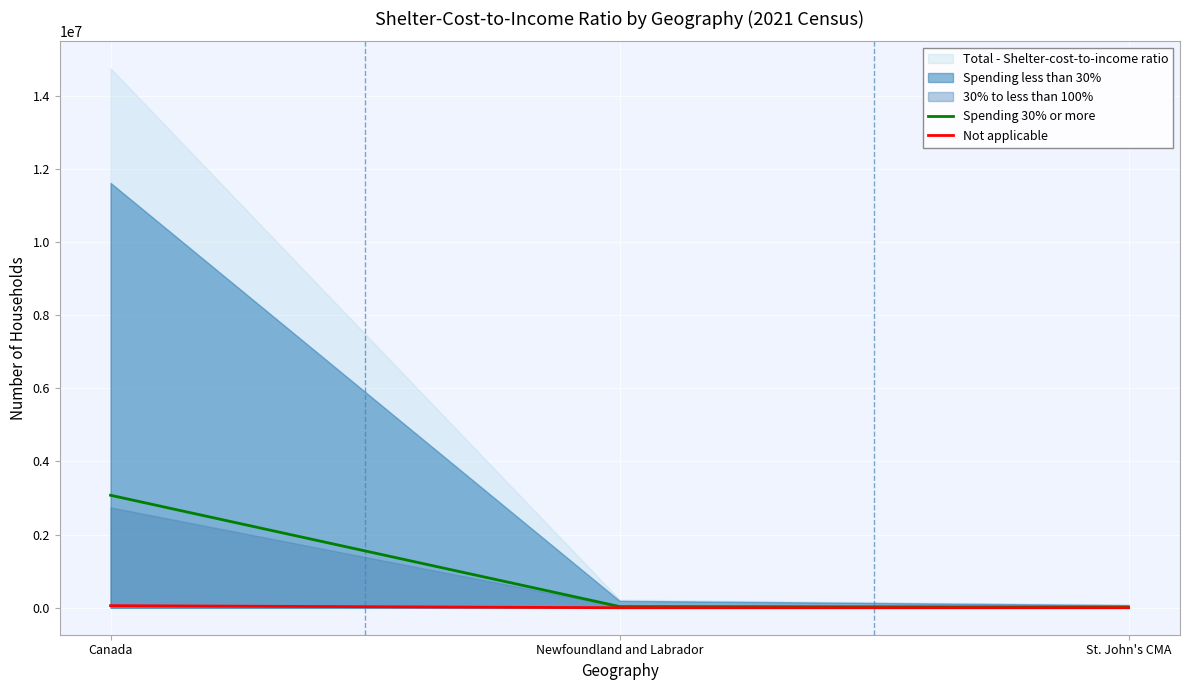

True or false: Spending 30% or more has a value of 3074715 at Canada.

True